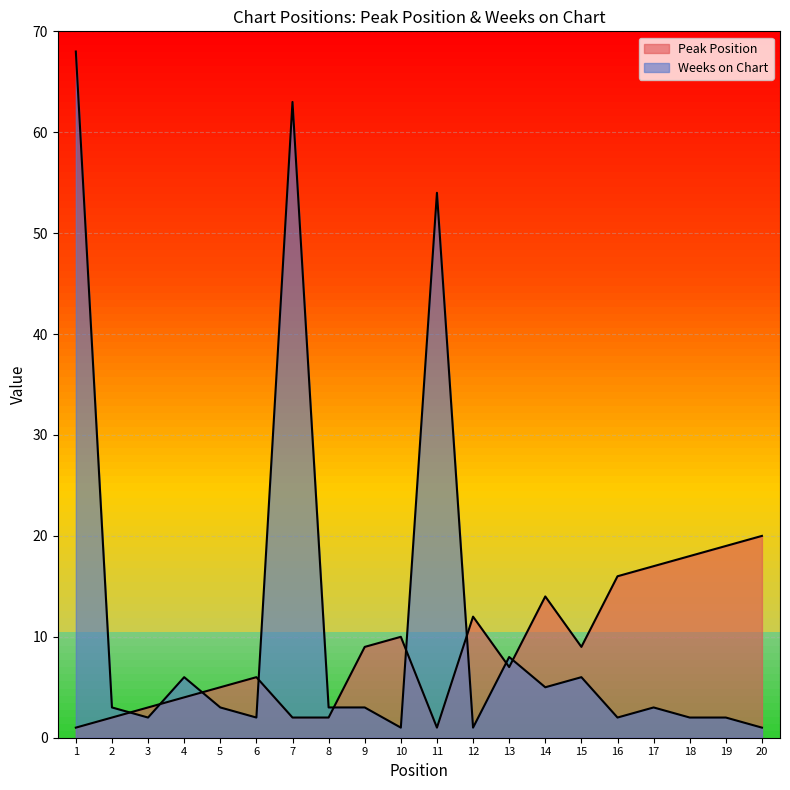

How many times do Peak Position and Weeks on Chart cross each other?

9